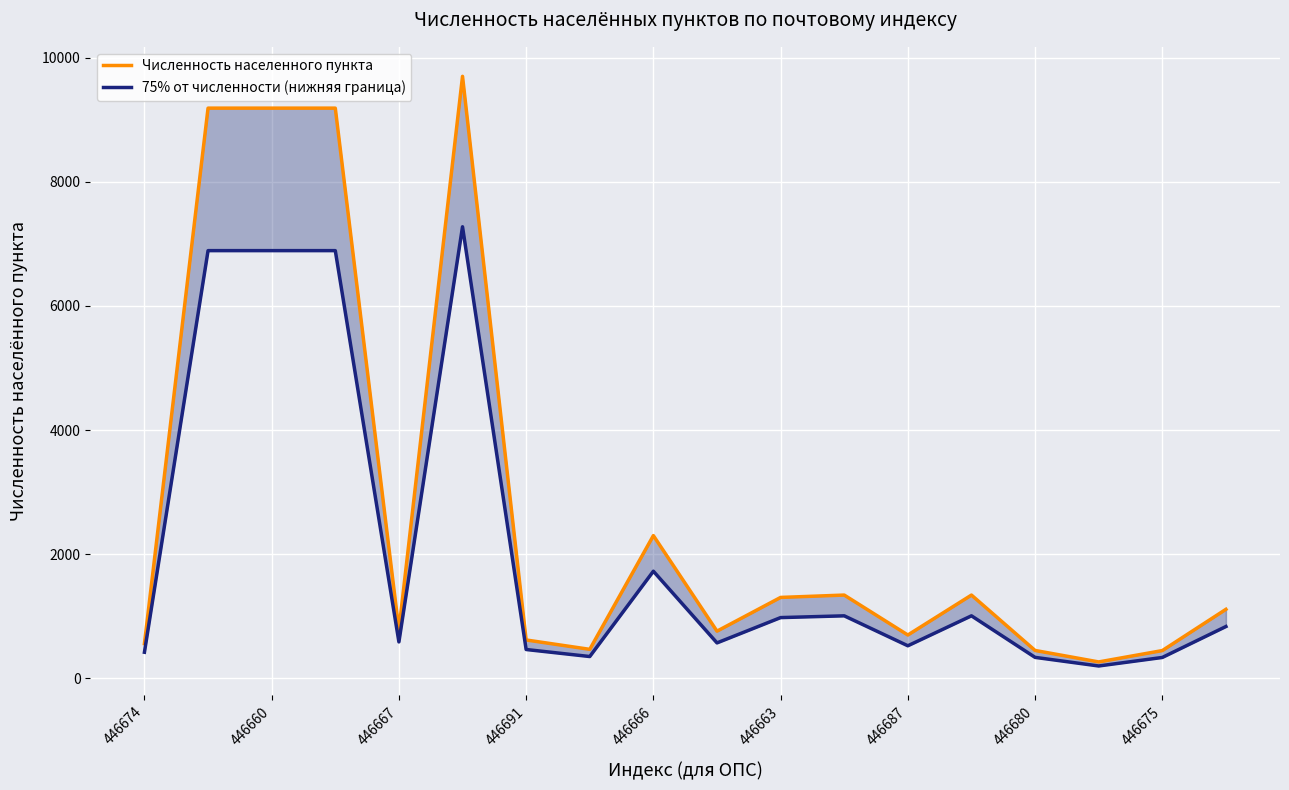

True or false: Численность населенного пункта and 75% от численности (нижняя граница) cross at least once.

False